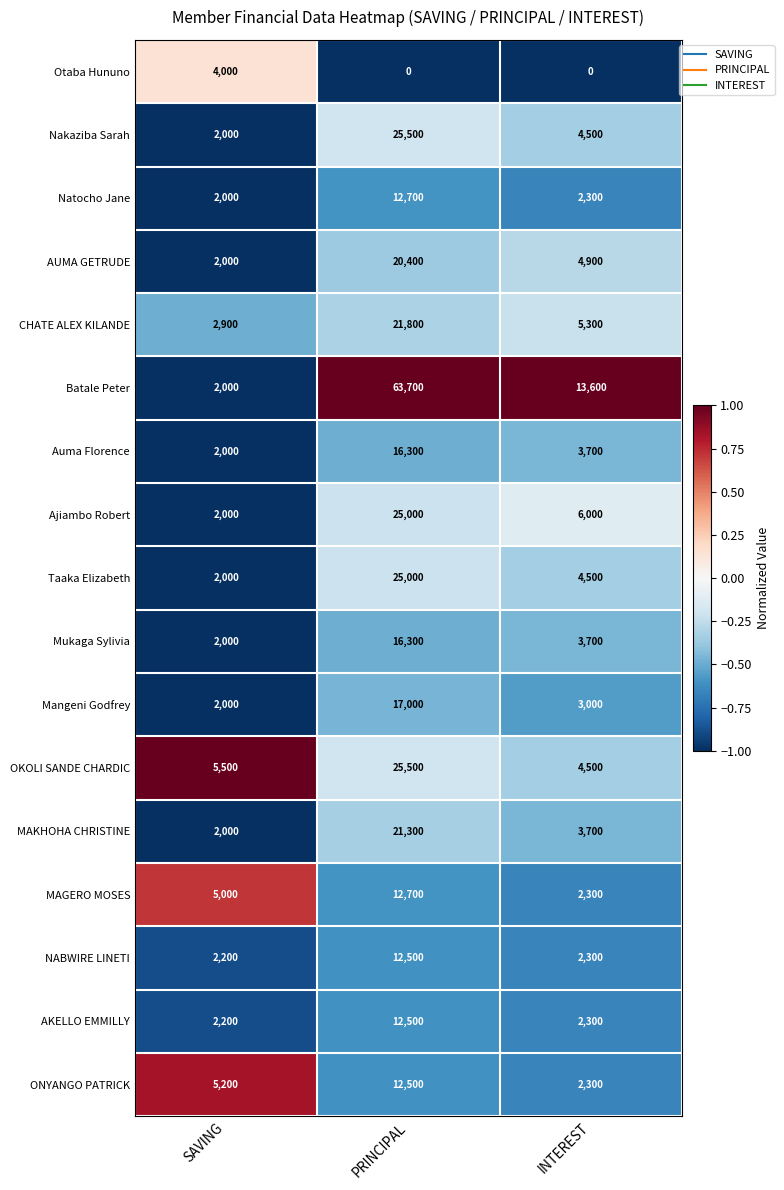

At how many categories does at least one series exceed 0?

3